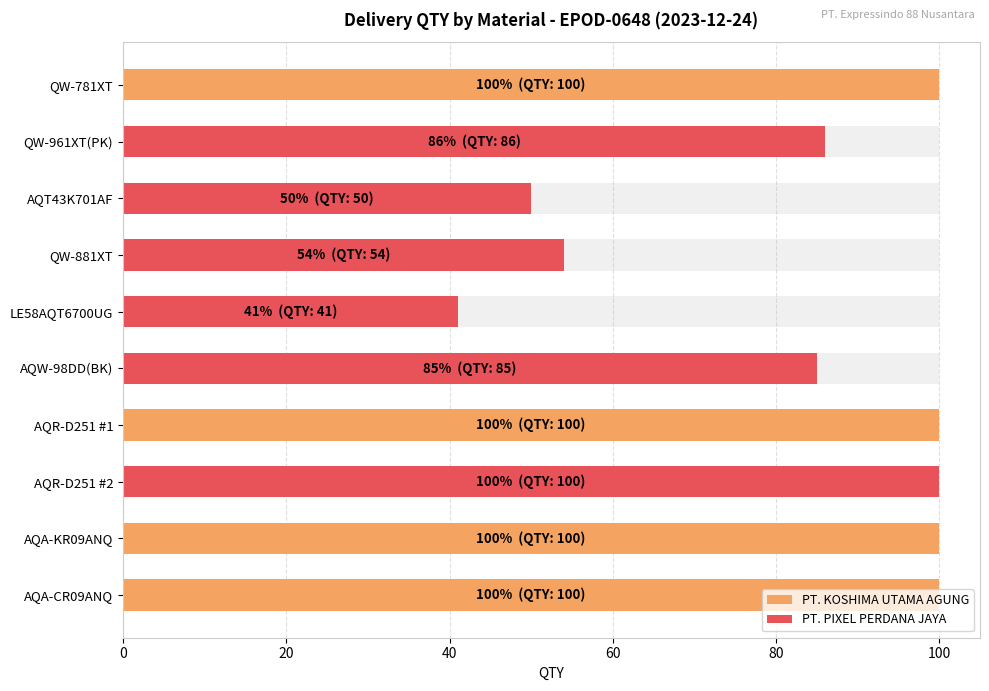

How many bars are there in total?

10